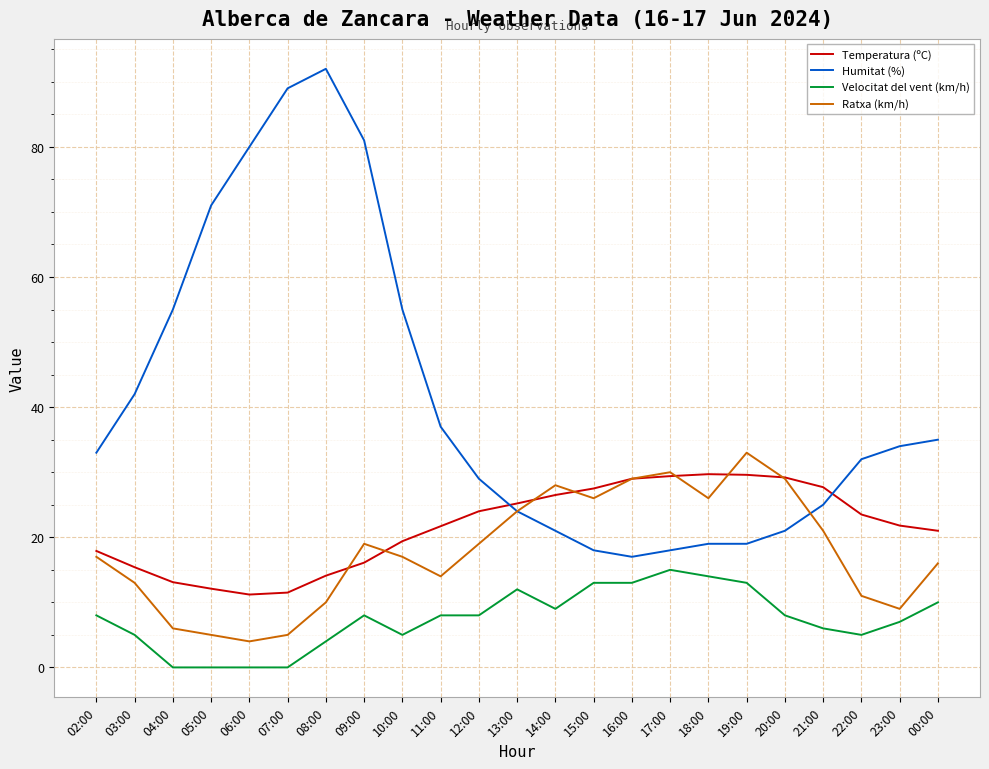

Read the Ratxa (km/h) value at 05:00.

5.0